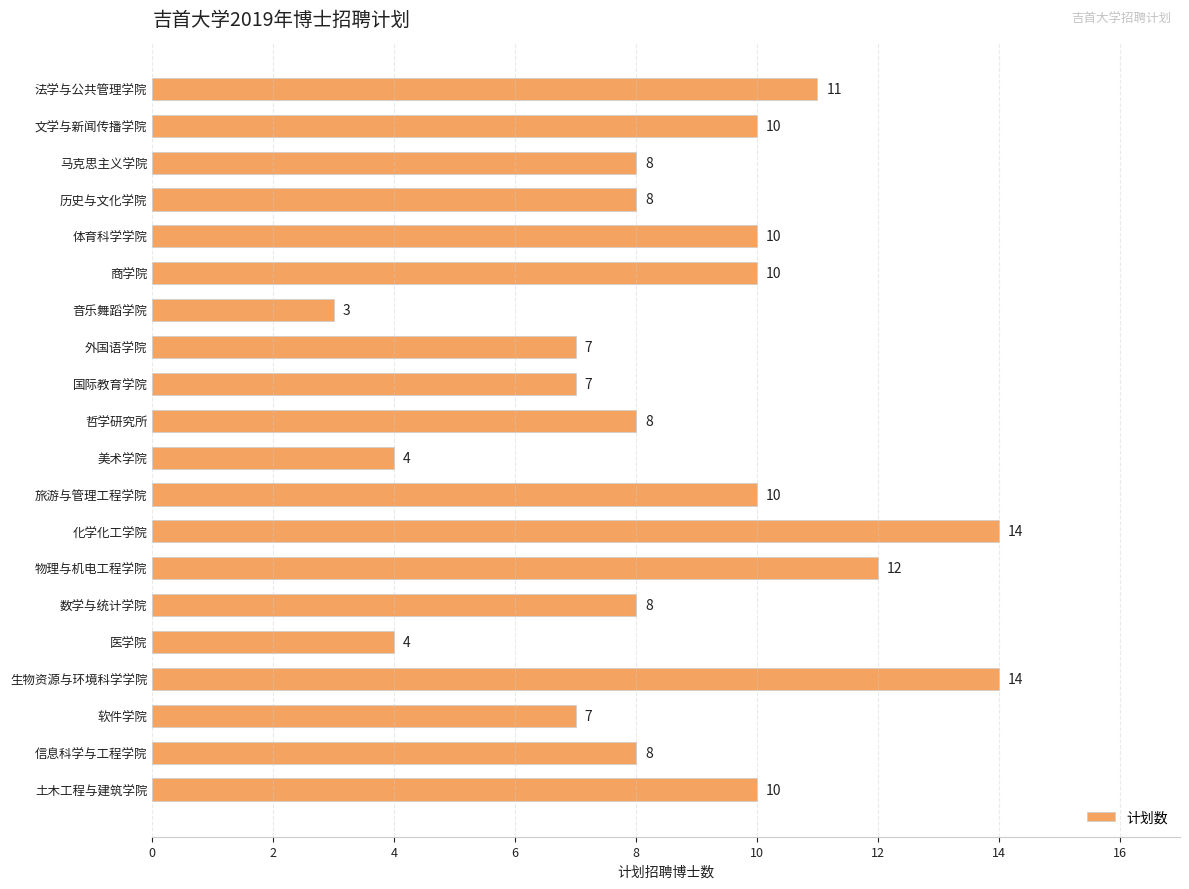

What is the label of the 15th bar from the bottom?

商学院